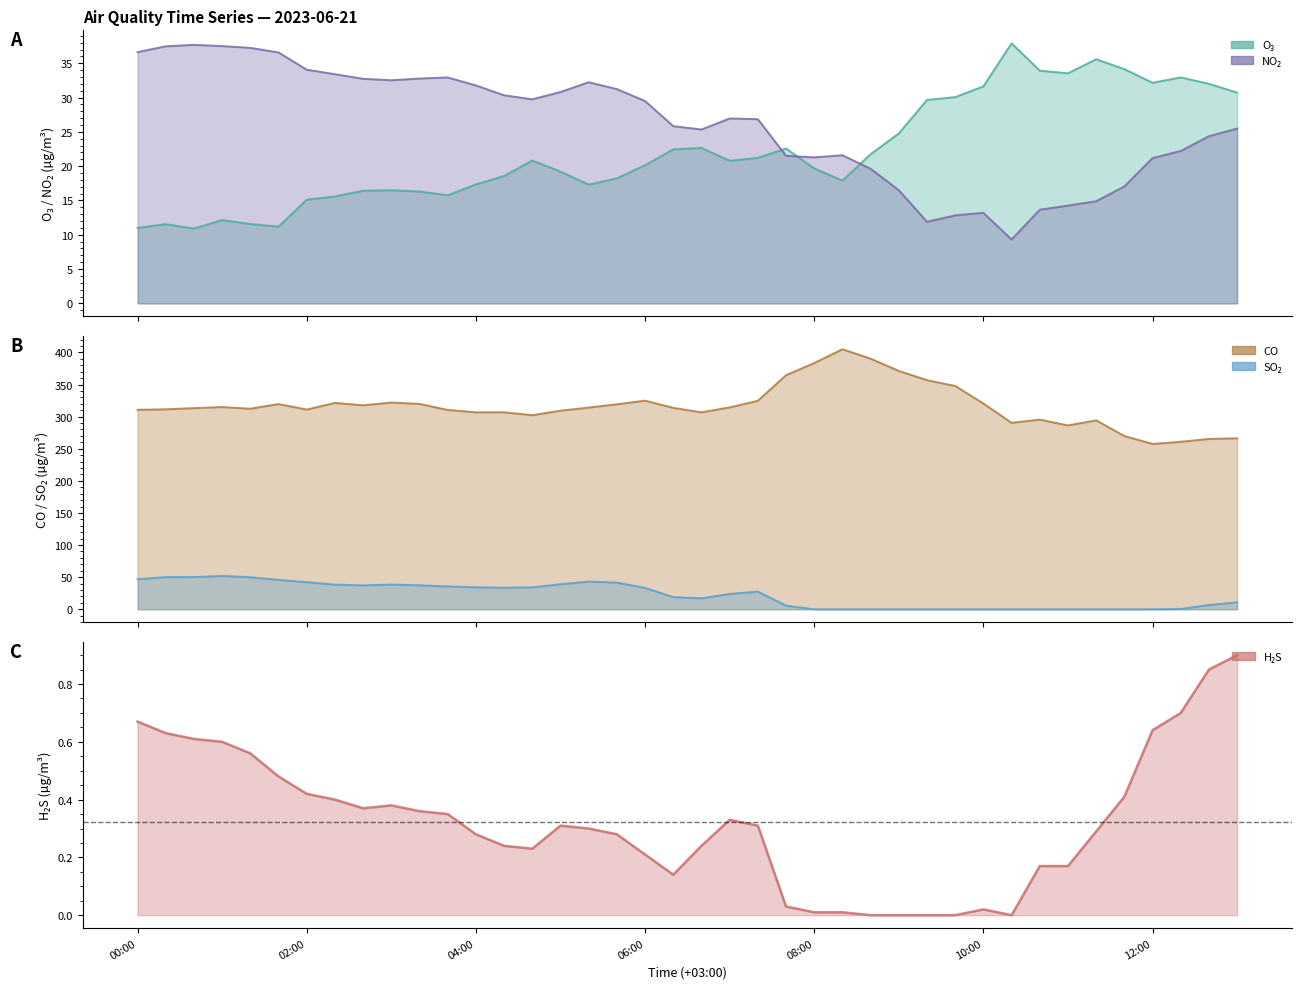

What is the average value of the H2S series?

0.3